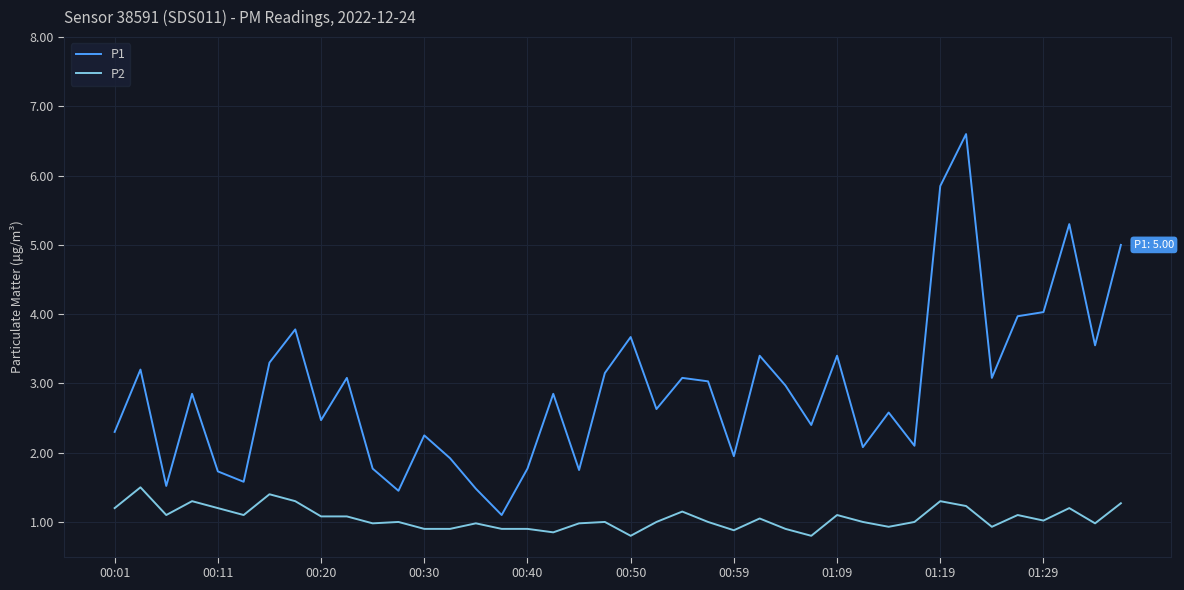

What is the difference between the second highest and second lowest values in the P2 series?

0.6